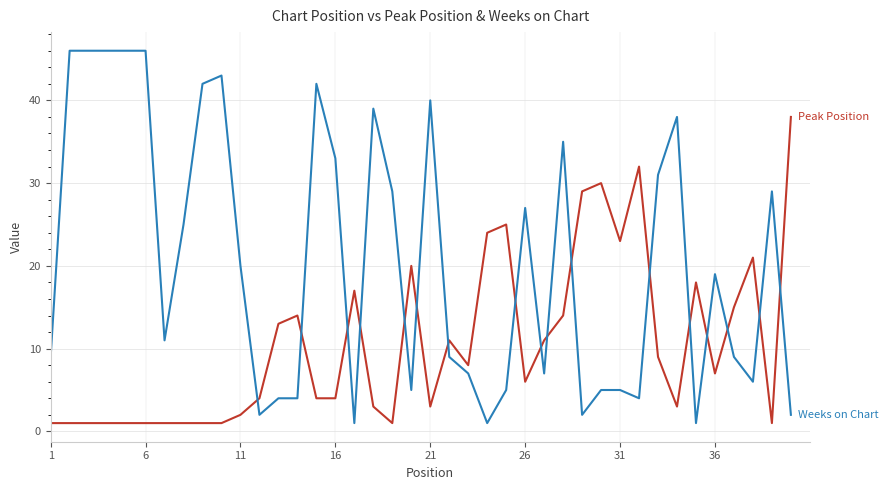

Count the number of data series in this chart.

2